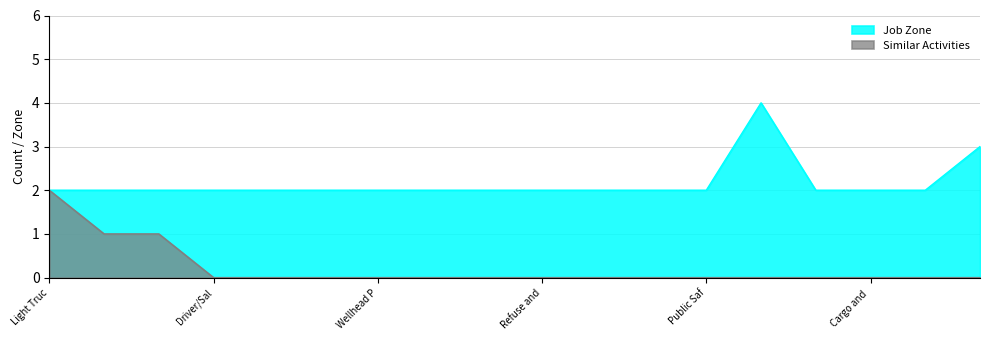

Is it true that Job Zone equals 1 at Loading and Moving Machine Operators?

False